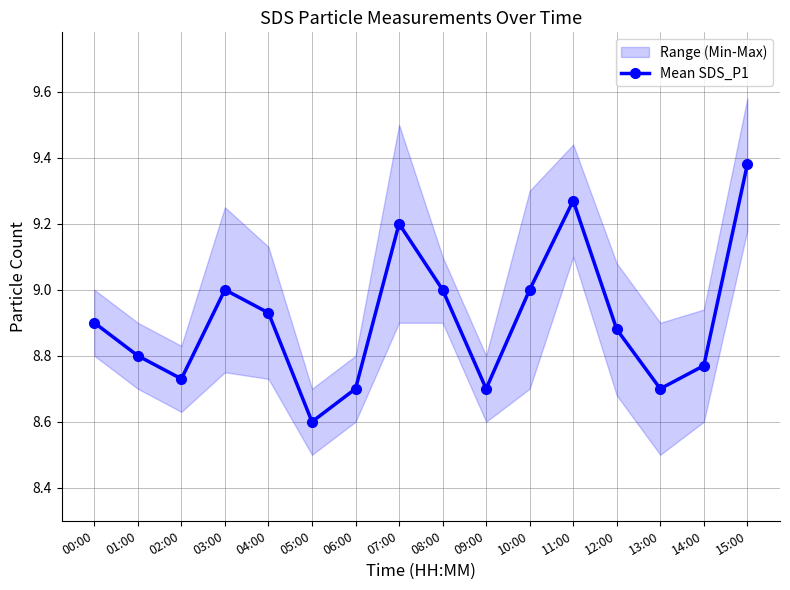

At which category does the chart reach its minimum across all series?

05:00